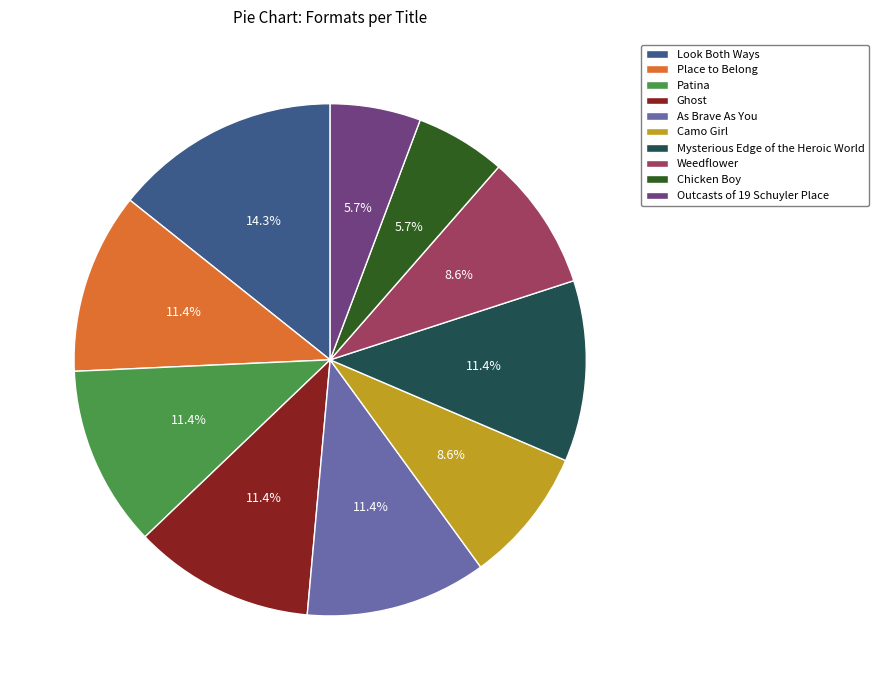

Count the number of slices in the pie.

10